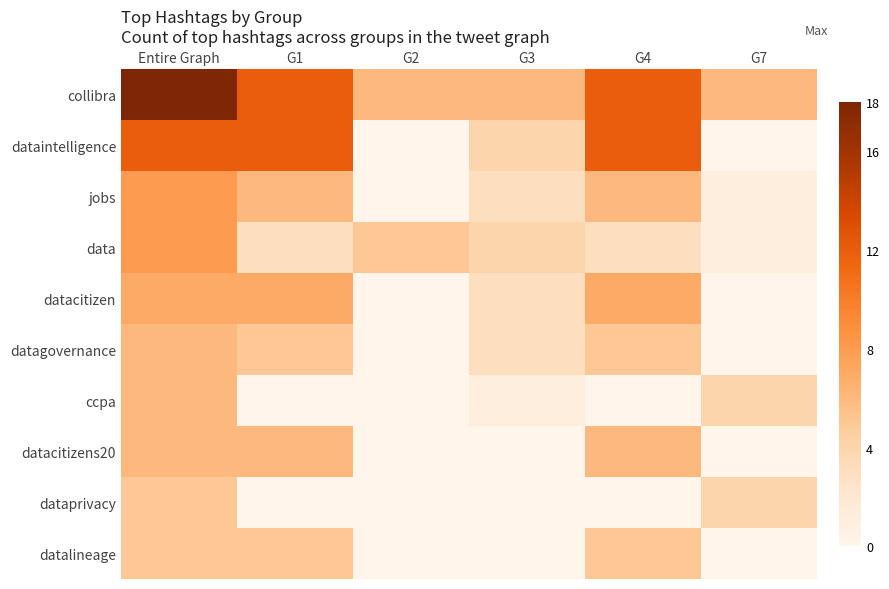

At which category does the chart reach its minimum across all series?

G2